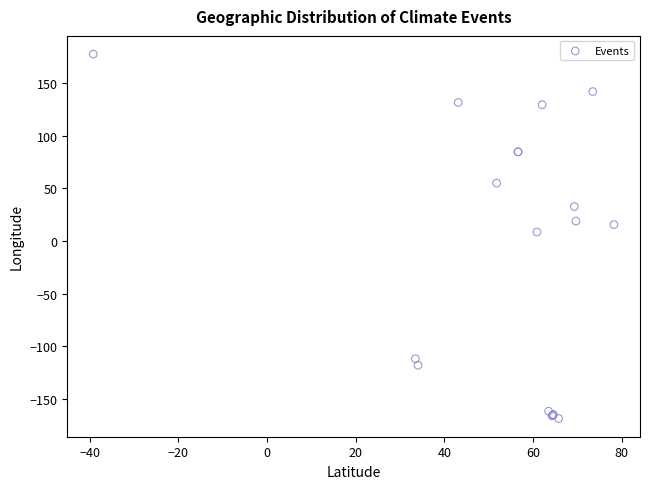

What Y value in the scatter plot is closest to 4?

8.6